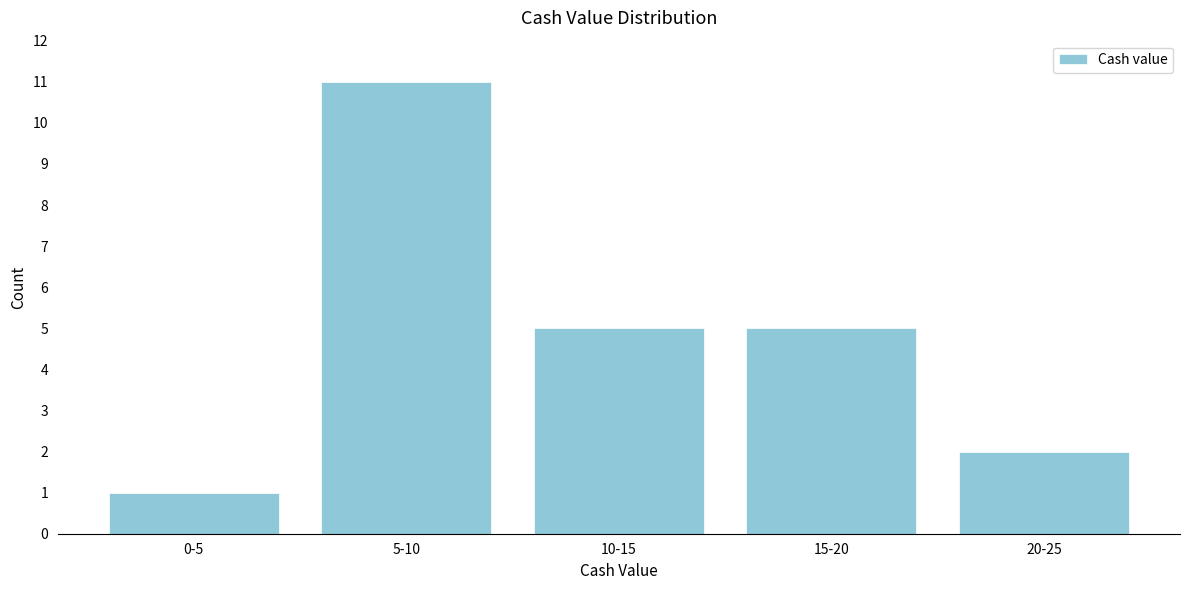

Reading left to right, what are all the values shown in this chart?

1	11	5	5	2